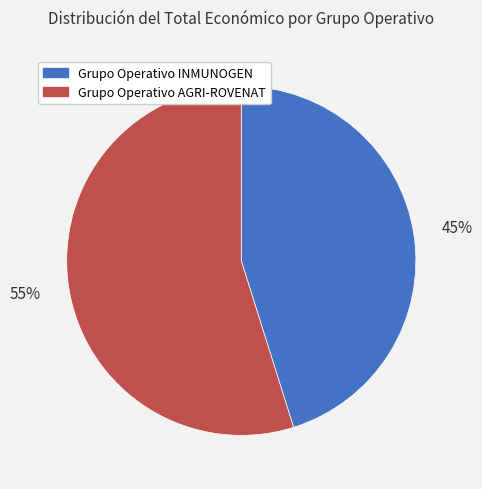

Is the sum of Grupo Operativo INMUNOGEN and Grupo Operativo AGRI-ROVENAT greater than half?

Yes